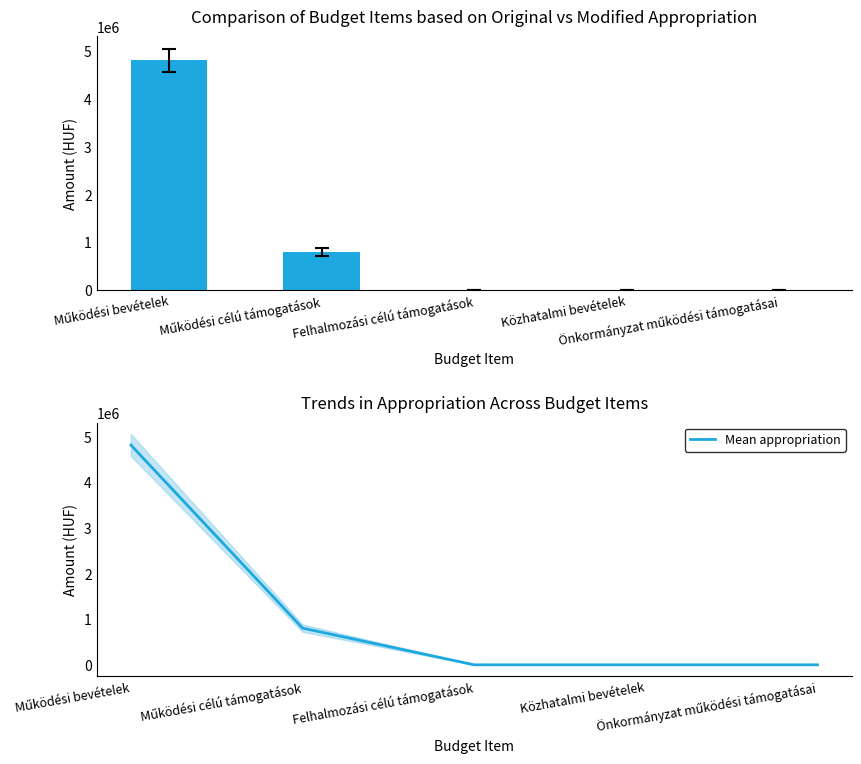

At how many categories does at least one series exceed 2465003?

1